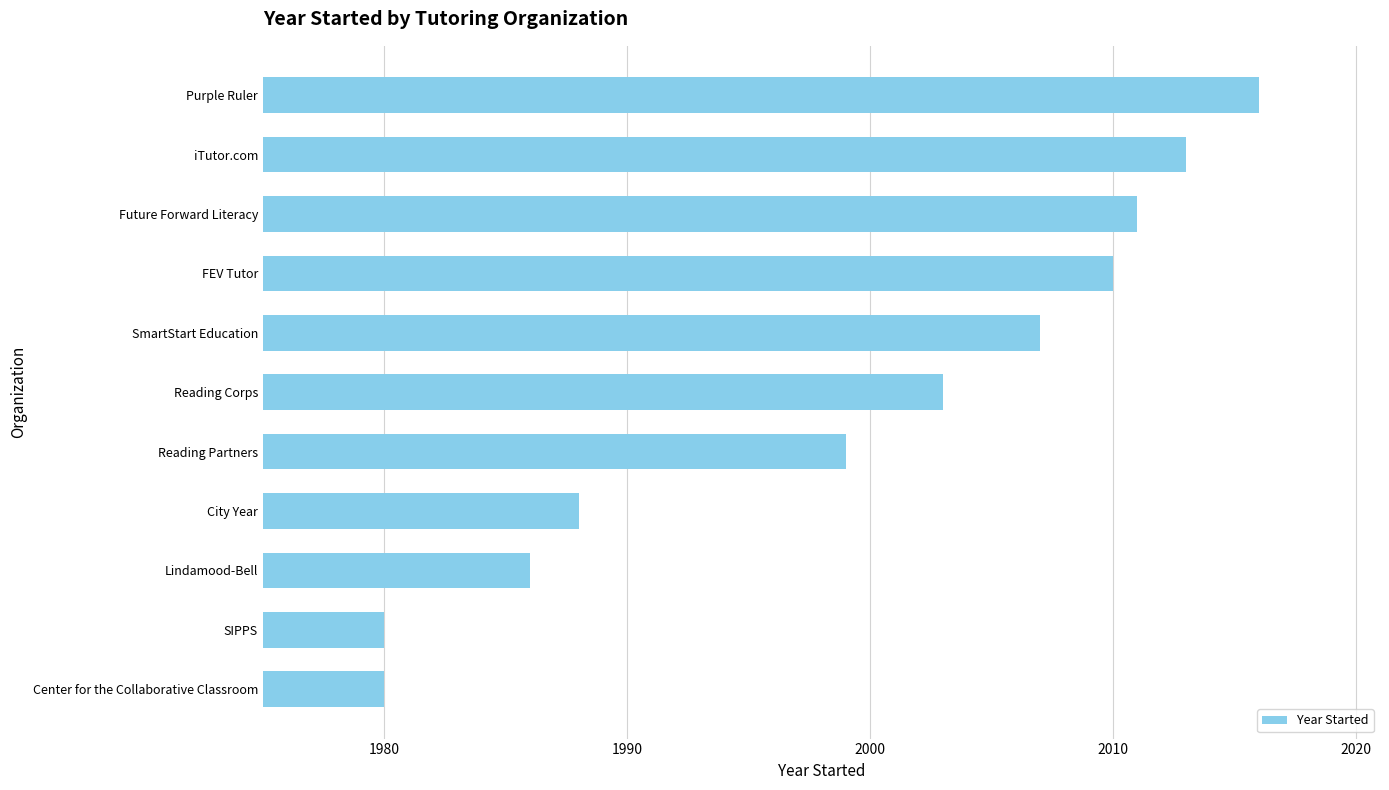

Between Lindamood-Bell and City Year, which is larger?

City Year